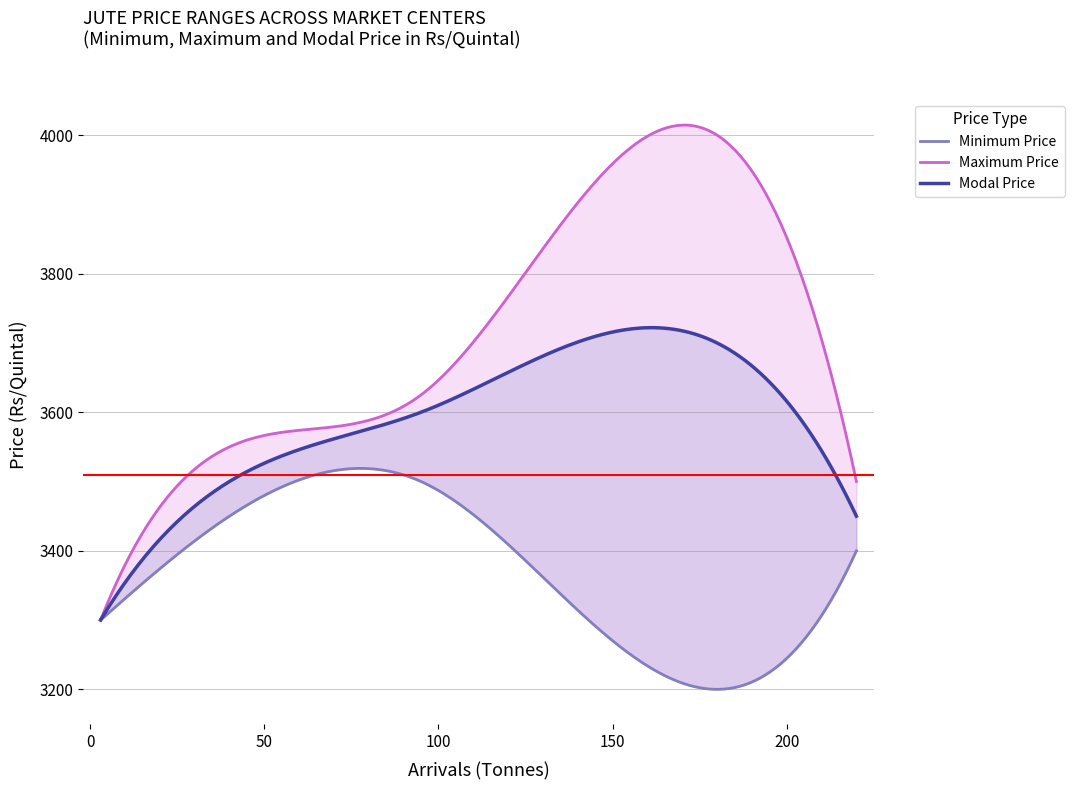

What is the value of the Modal Price point at the 4th from the left?

3450